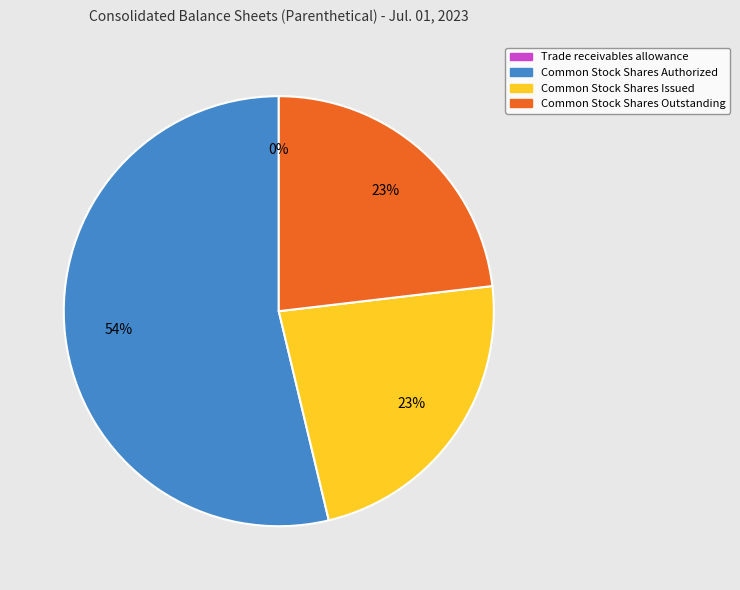

To the nearest percent, what portion does Common Stock Shares Authorized represent?

54%